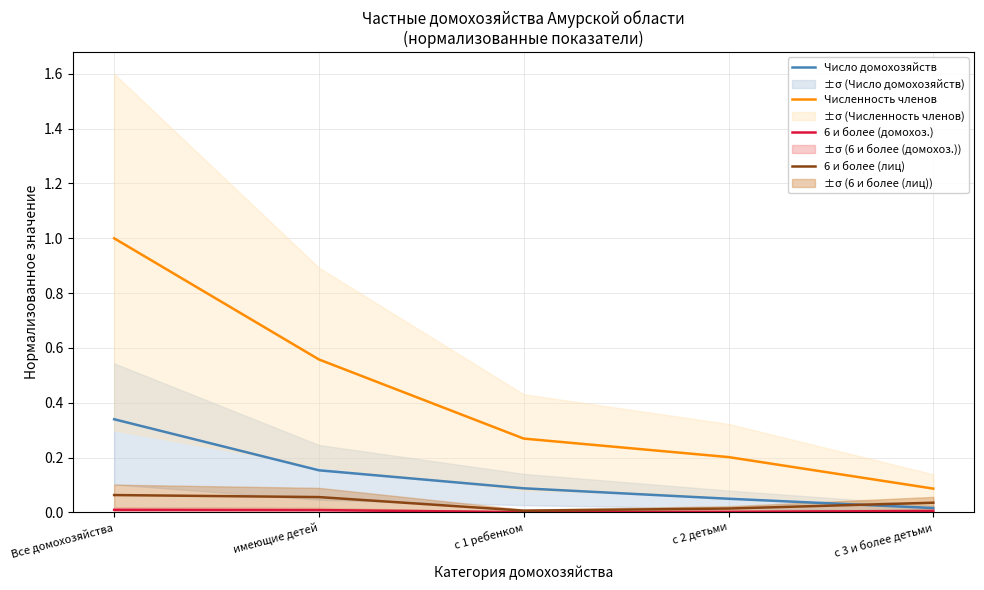

True or false: 6 и более (домохоз.) and Численность членов intersect in this chart.

False